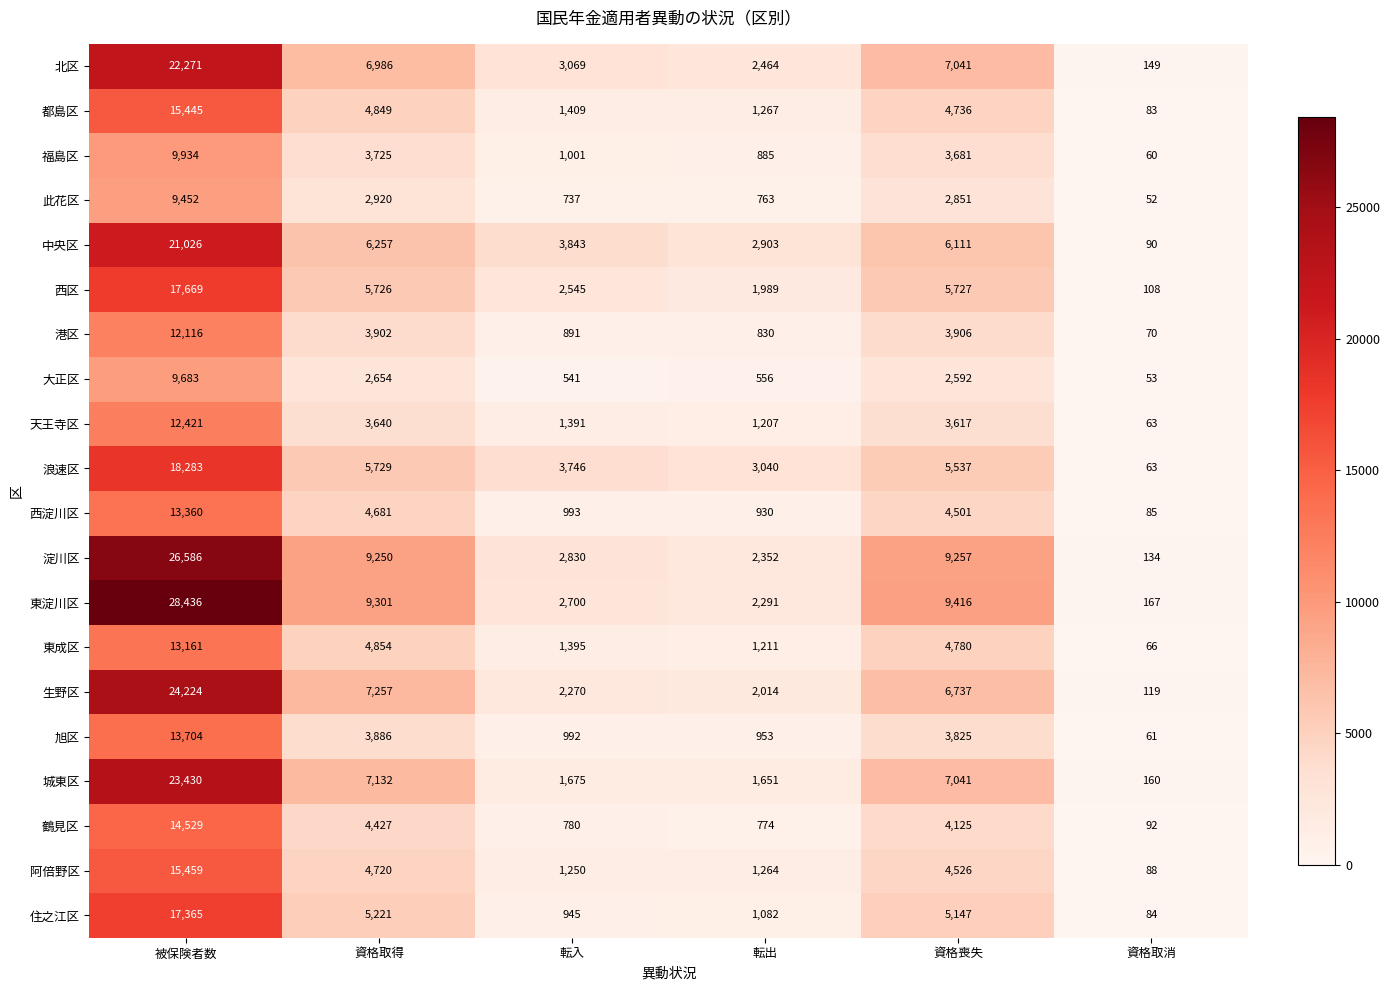

How many data points in 生野区 are less than 6737?

3